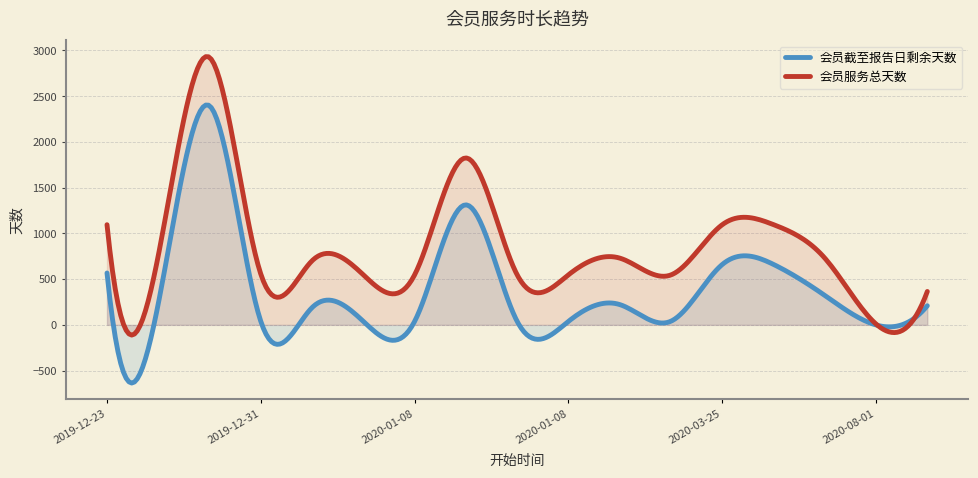

True or false: 会员服务总天数 has a value of 249 at 2020-01-08.

False